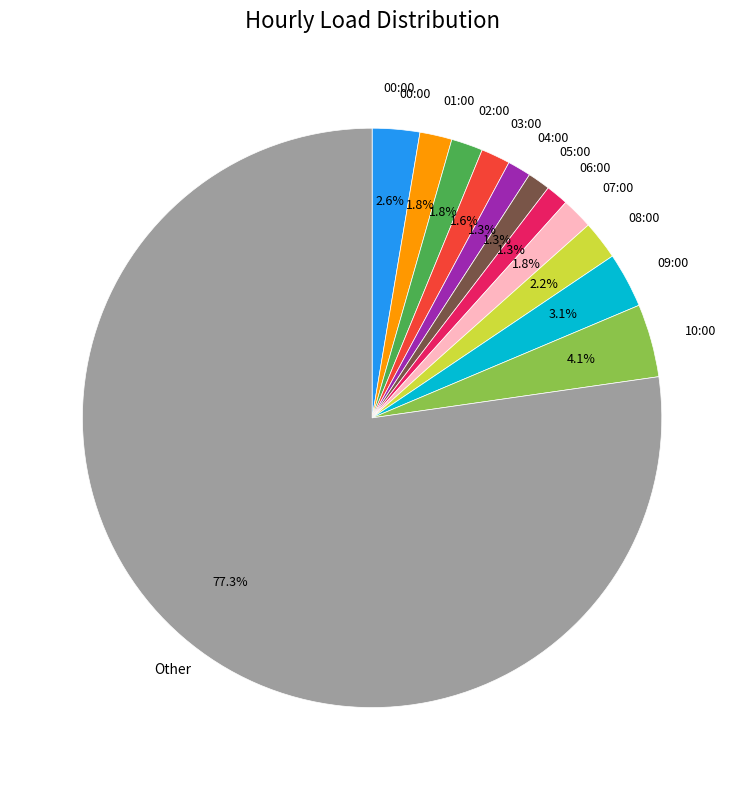

Is there a majority slice in this chart?

Yes